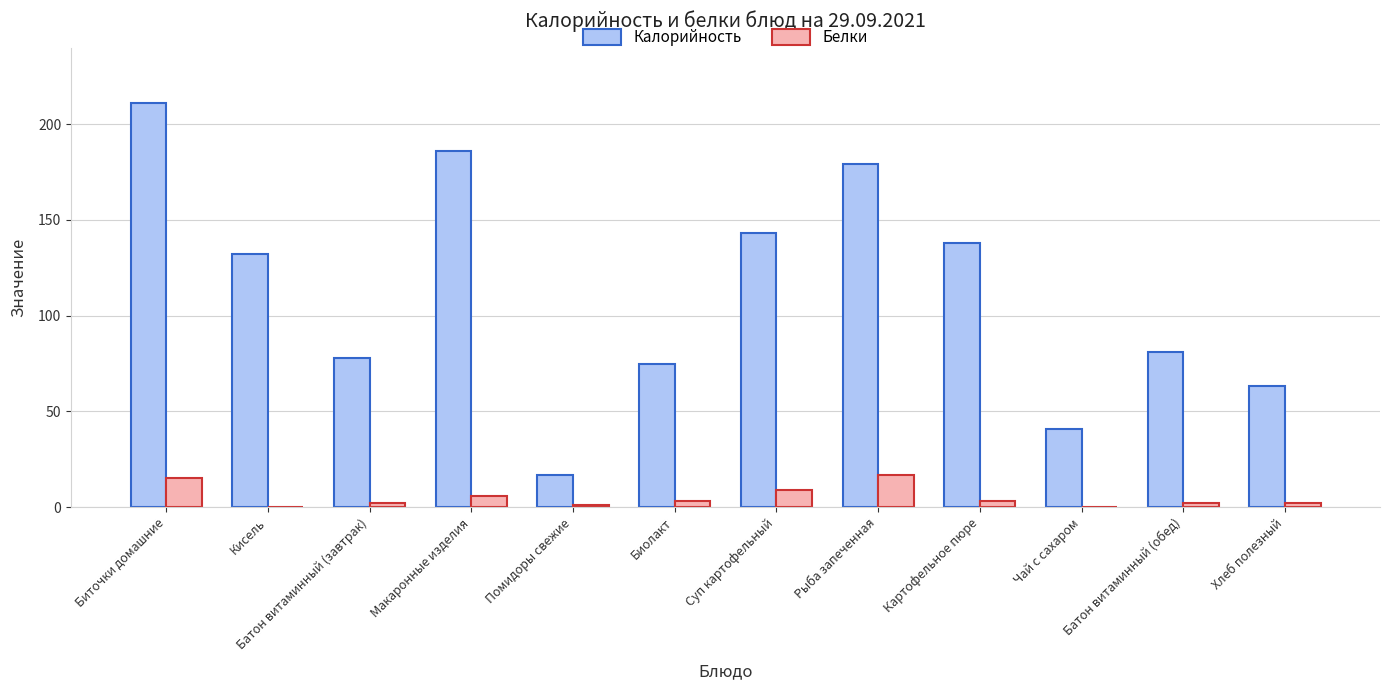

What is the maximum value for Калорийность?

211